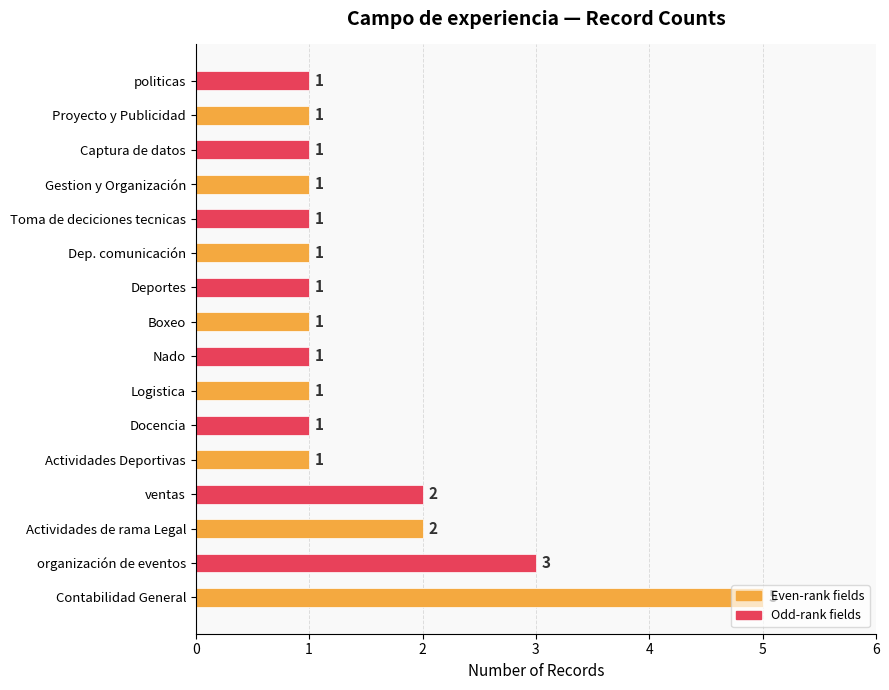

What is the maximum value shown in the chart?

5